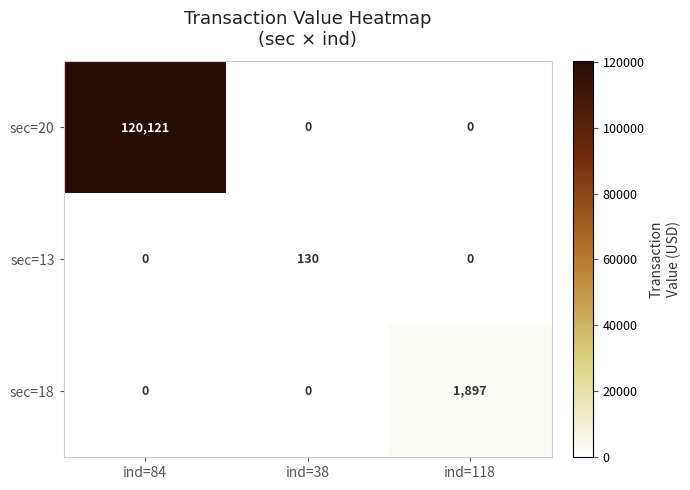

Which series has the widest spread of values?

sec=20